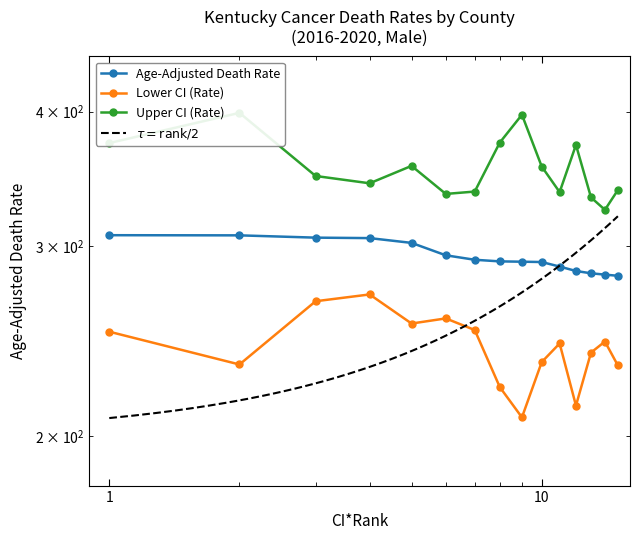

Does the chart have visible grid lines?

No